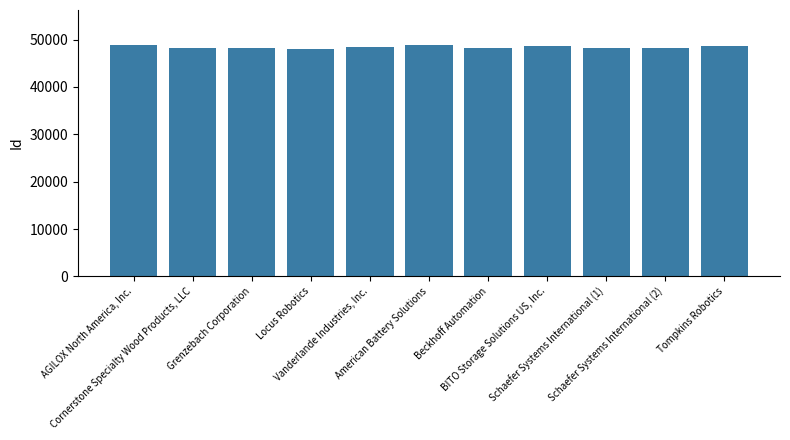

What is the ratio of the value at American Battery Solutions to the value at Schaefer Systems International (1)?

1.0